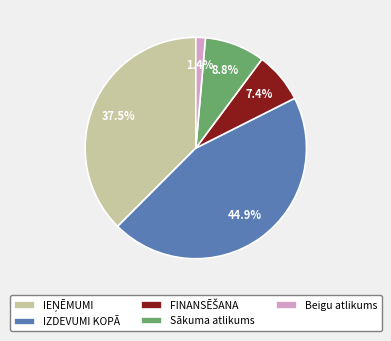

What portion of the pie excludes Sākuma atlikums?

91.2%